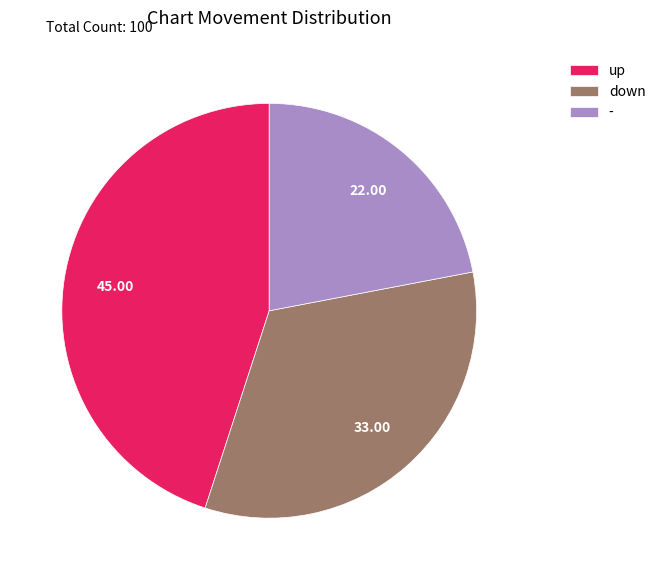

Rank the categories by value from lowest to highest.

-, down, up